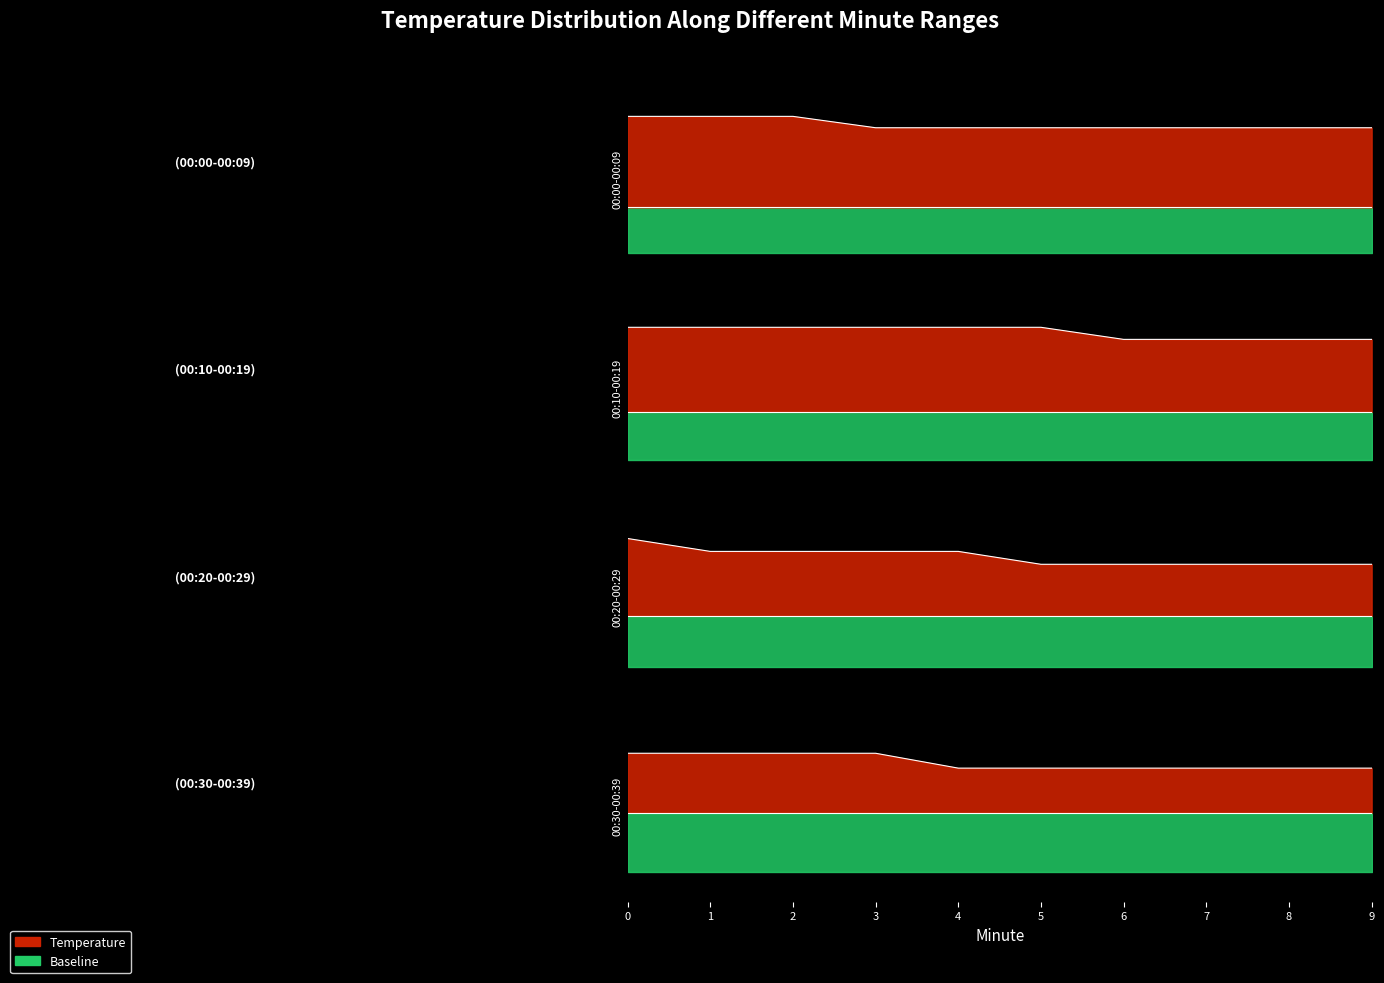

Does the chart have visible grid lines?

No